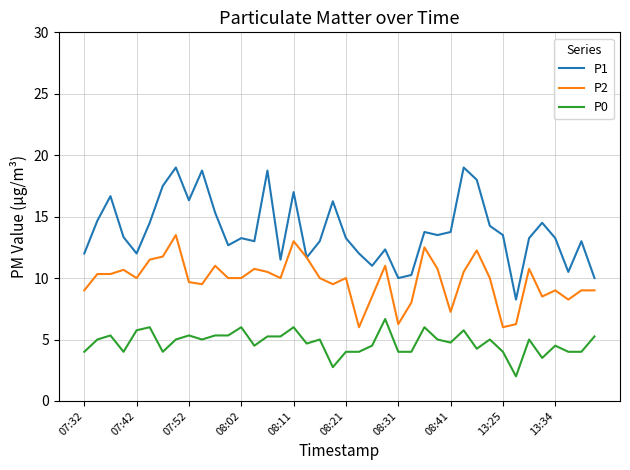

Which series has the largest total across all categories?

P1